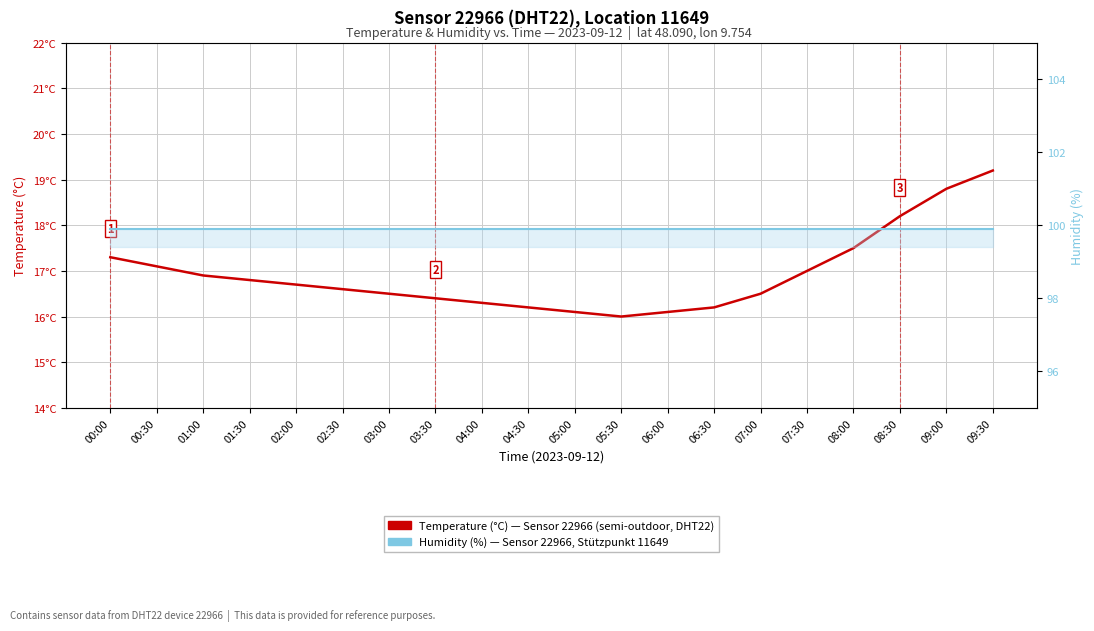

What position from the left is 01:30?

4